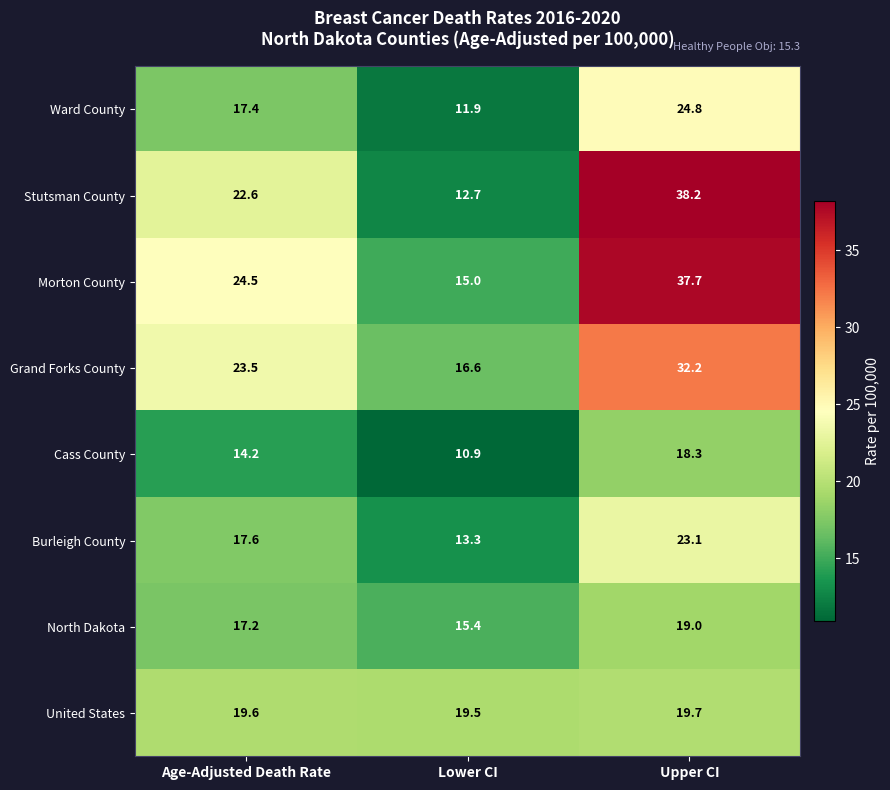

True or false: Cass County has a value of 14.2 at Age-Adjusted Death Rate.

True